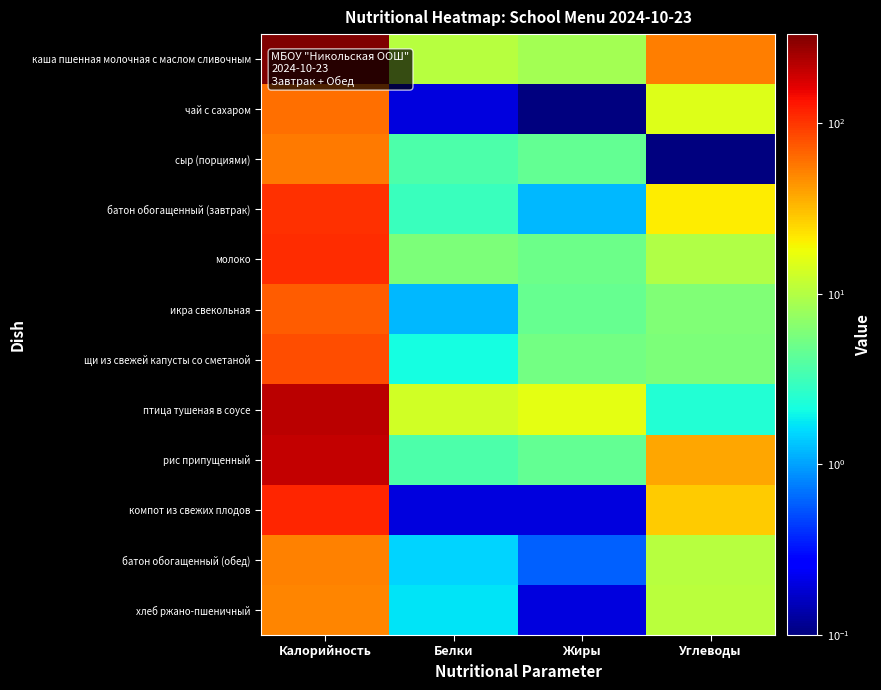

List the series in order of their peak value, highest first.

каша пшенная молочная с маслом сливочным, птица тушеная в соусе, рис припущенный, компот из свежих плодов, молоко, батон обогащенный (завтрак), щи из свежей капусты со сметаной, икра свекольная, чай с сахаром, сыр (порциями), батон обогащенный (обед), хлеб ржано-пшеничный